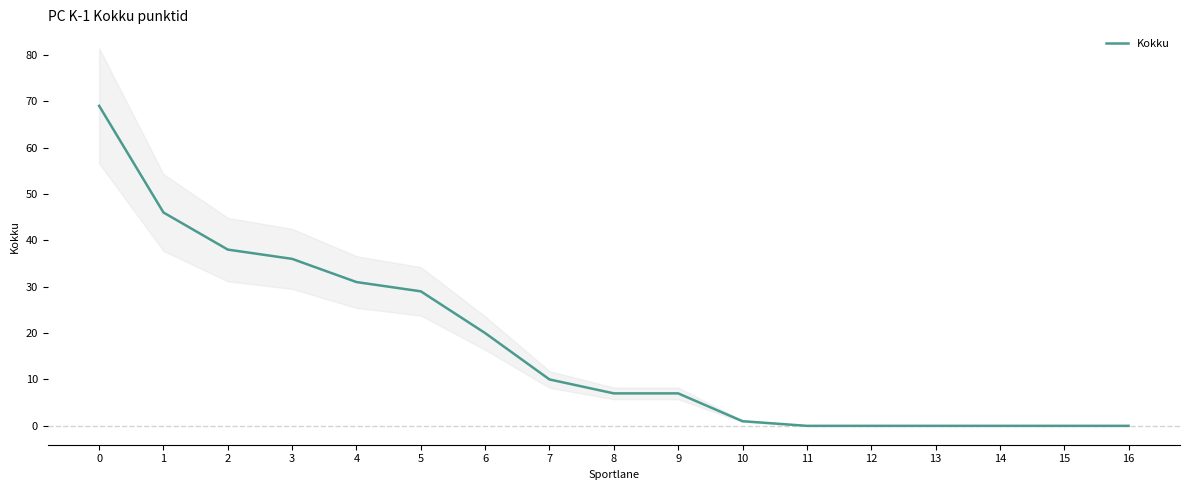

How many data points does each series have?

17